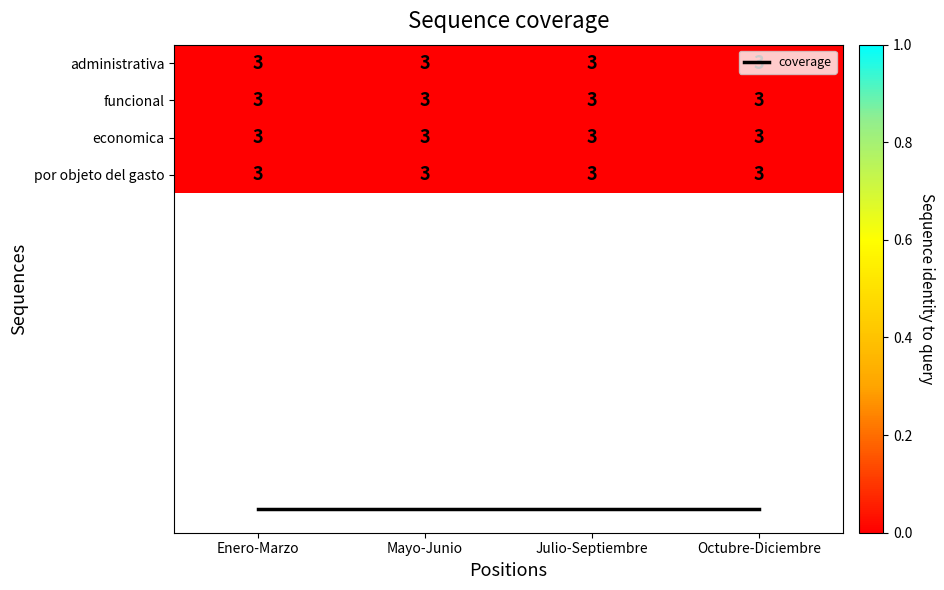

At Octubre-Diciembre, list the series in order from largest to smallest.

coverage, administrativa, funcional, economica, por objeto del gasto